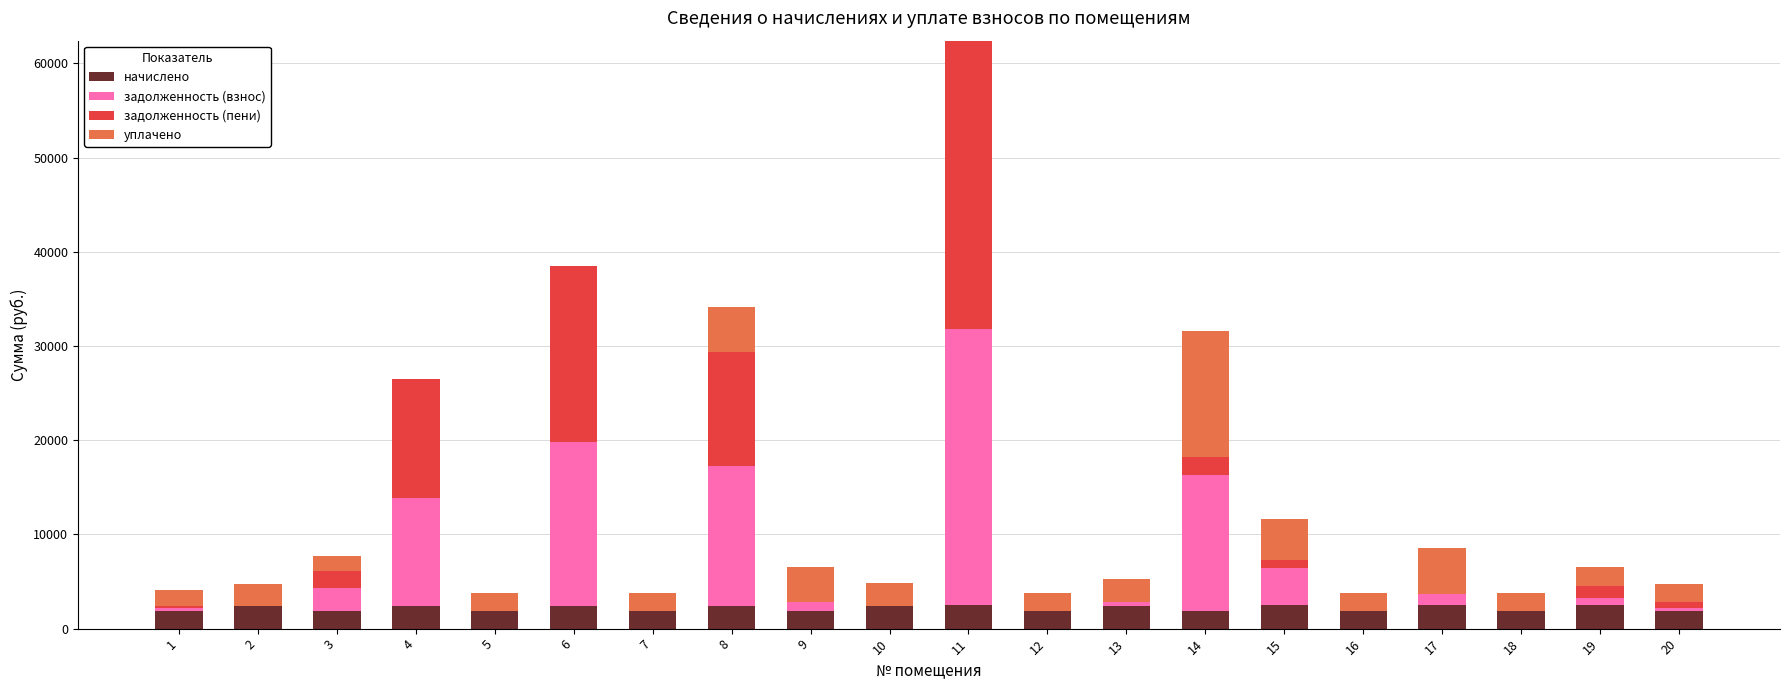

At which category is the sum across all series the highest?

11